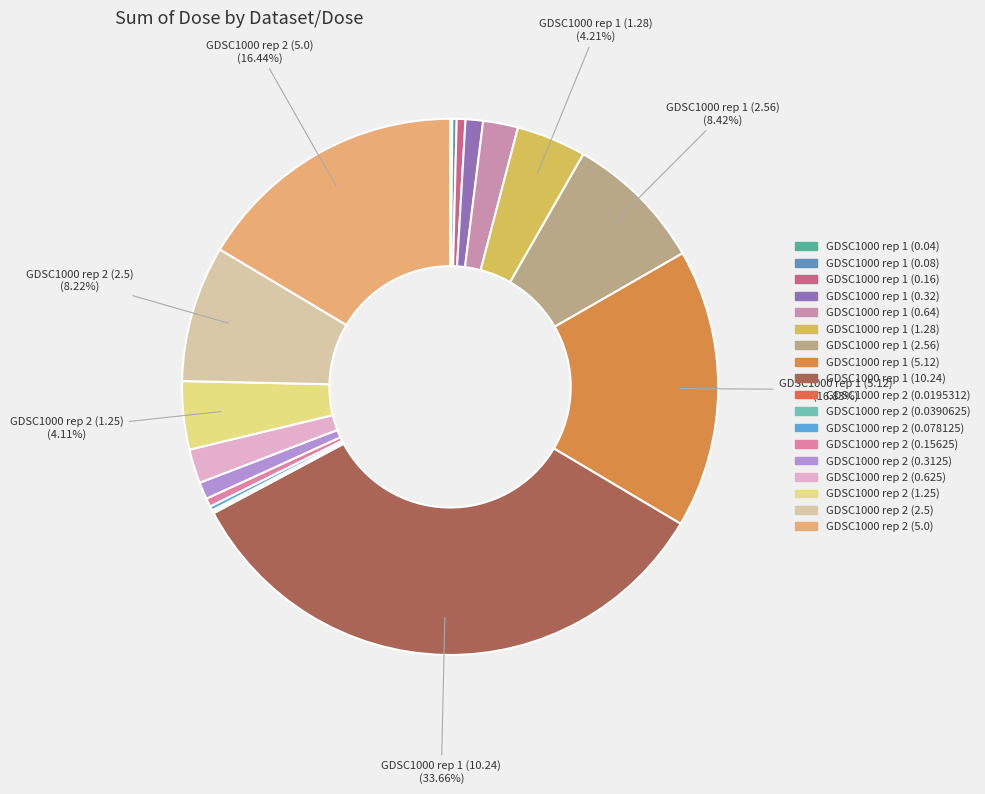

How many segments does this pie chart have?

18